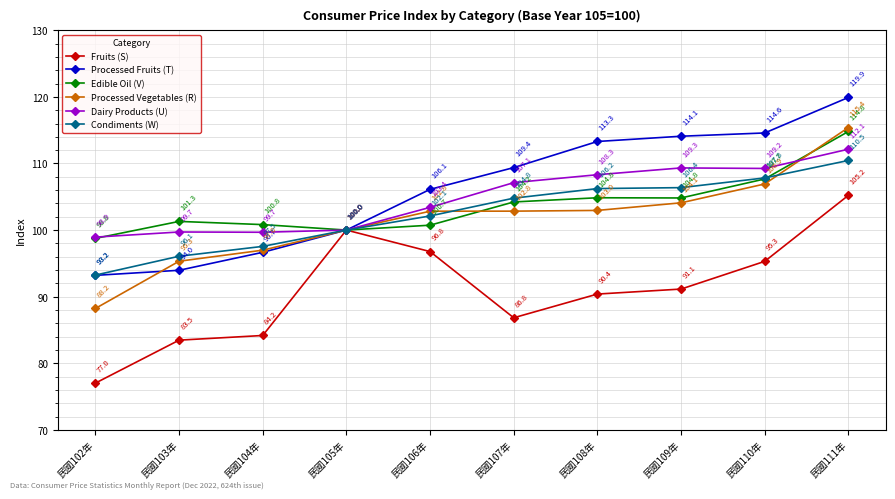

At which category does the chart reach its minimum across all series?

民國102年